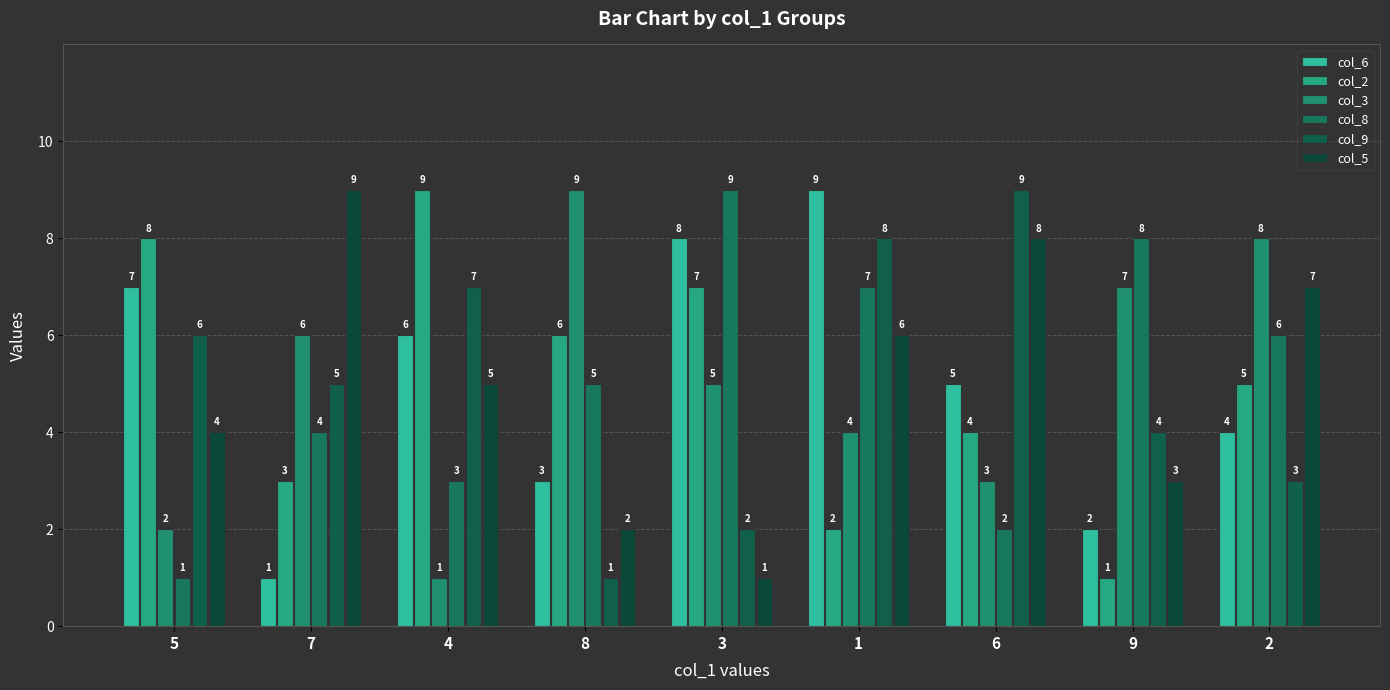

Is the value of col_5 at 6 greater than the value of col_3 at 1?

Yes